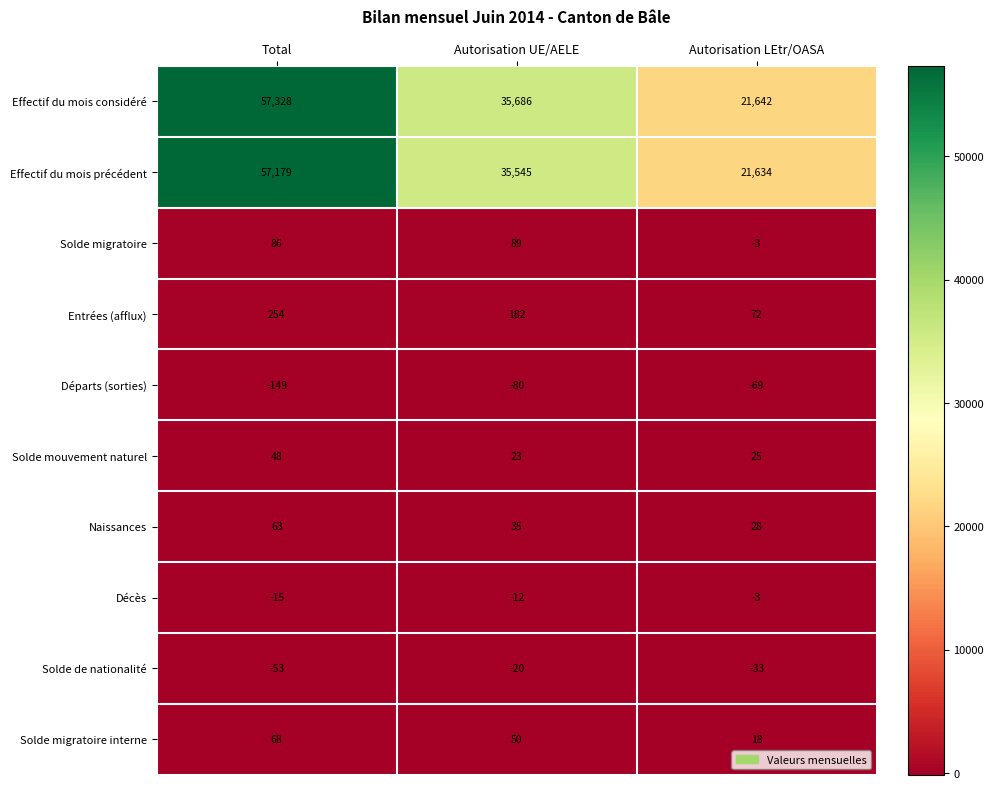

Reading left to right, list all the values displayed in this chart.

Effectif du mois considéré: 57328	35686	21642
Effectif du mois précédent: 57179	35545	21634
Solde migratoire: 86	89	-3
Entrées (afflux): 254	182	72
Départs (sorties): -149	-80	-69
Solde mouvement naturel: 48	23	25
Naissances: 63	35	28
Décès: -15	-12	-3
Solde de nationalité: -53	-20	-33
Solde migratoire interne: 68	50	18